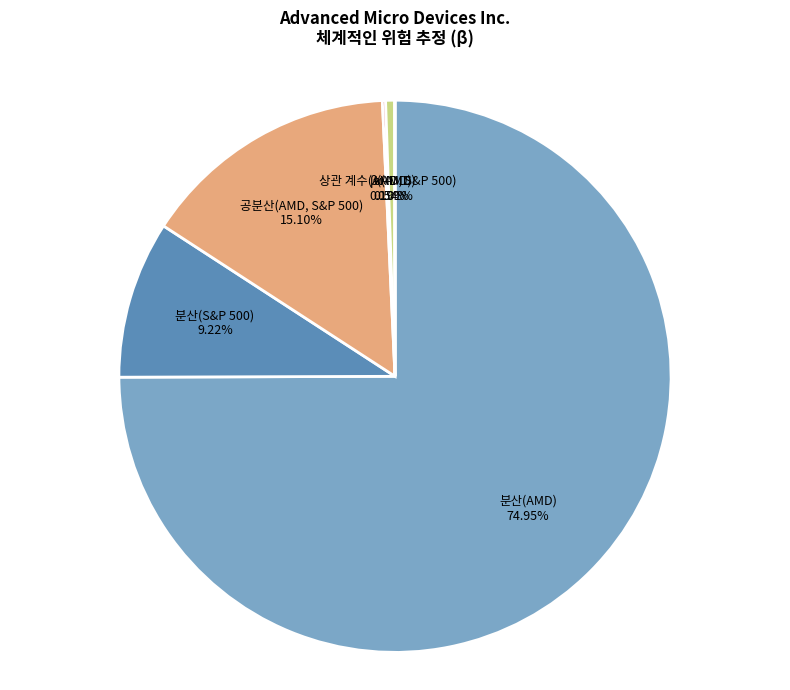

Combined, do 분산(S&P 500) and 공분산(AMD, S&P 500) account for over 50%?

No